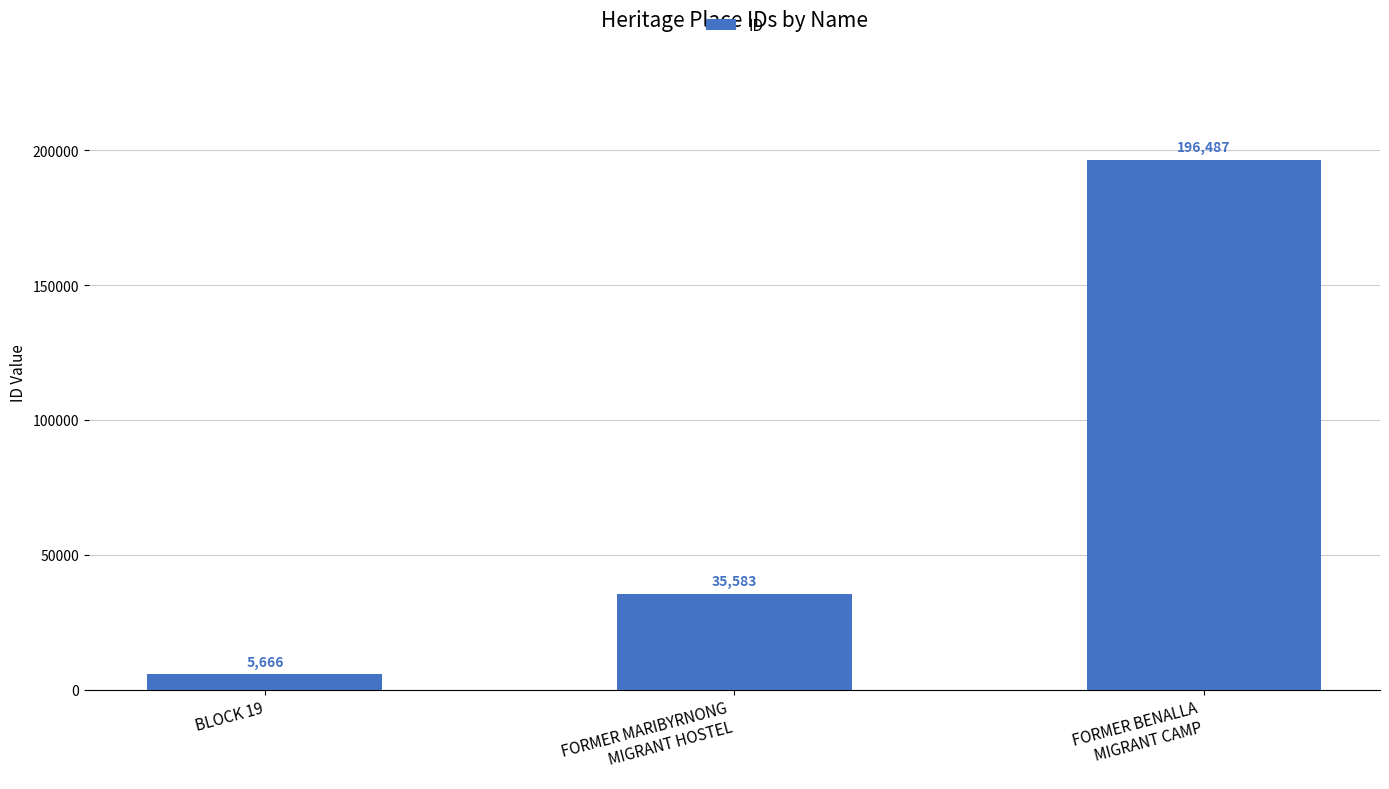

What is the approximate value at BLOCK 19?

5666